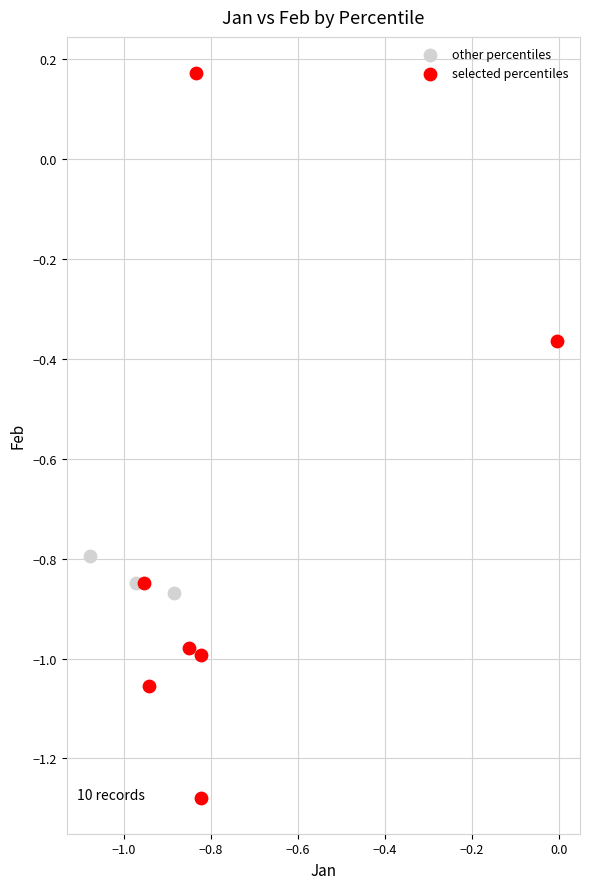

Which series reaches the maximum Y coordinate?

selected percentiles